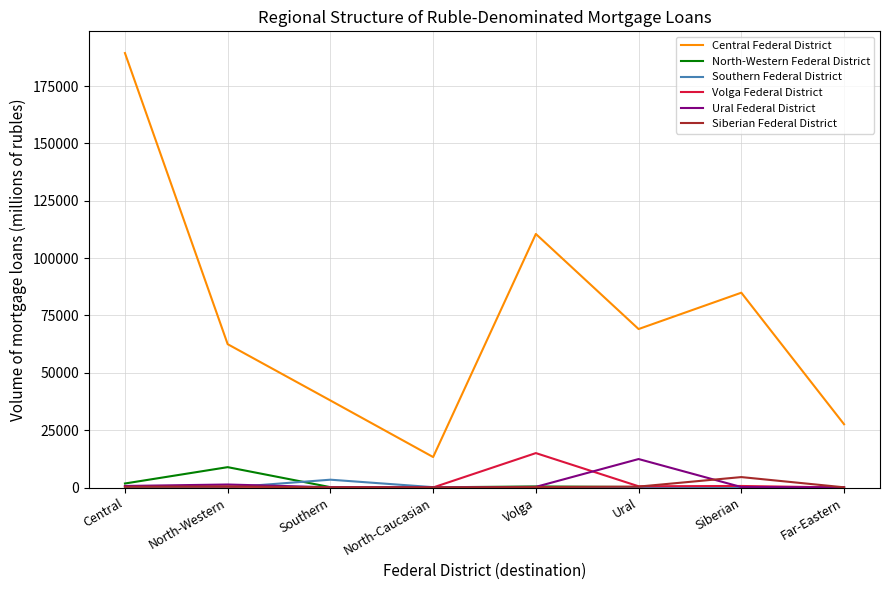

True or false: Central Federal District and Southern Federal District intersect in this chart.

False